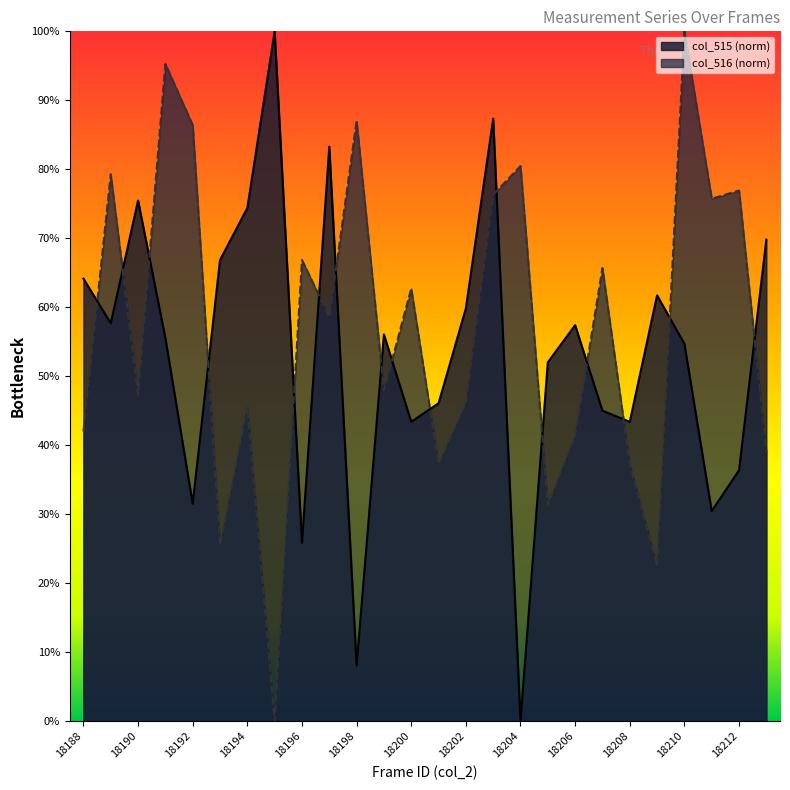

What are all the series names shown in the legend?

col_515 (norm), col_516 (norm)